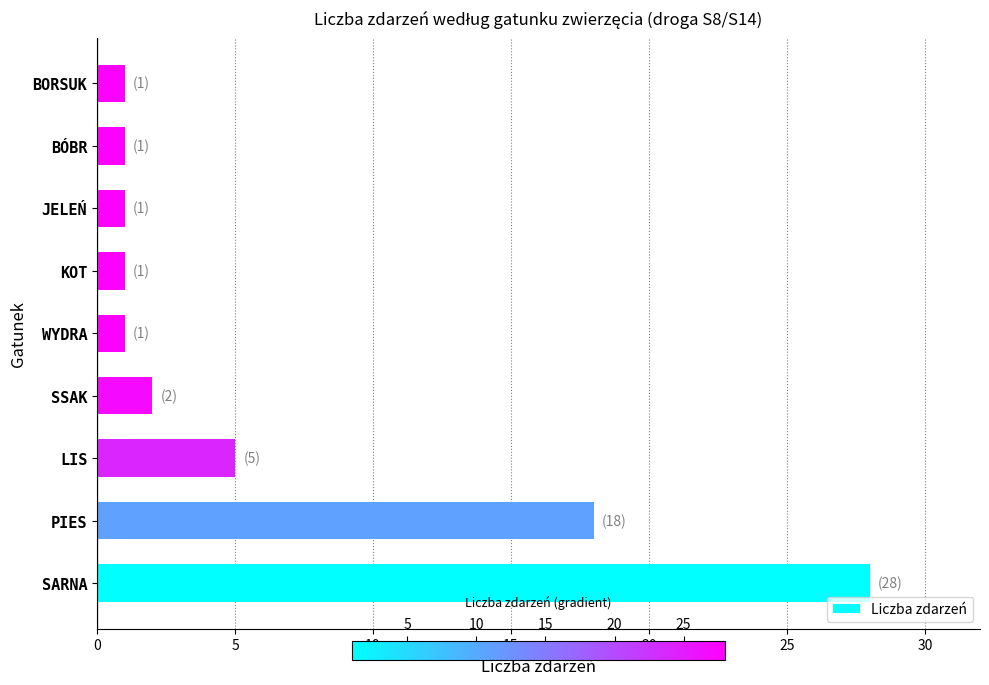

Reading bottom to top, what are all the values shown in this chart?

28	18	5	2	1	1	1	1	1